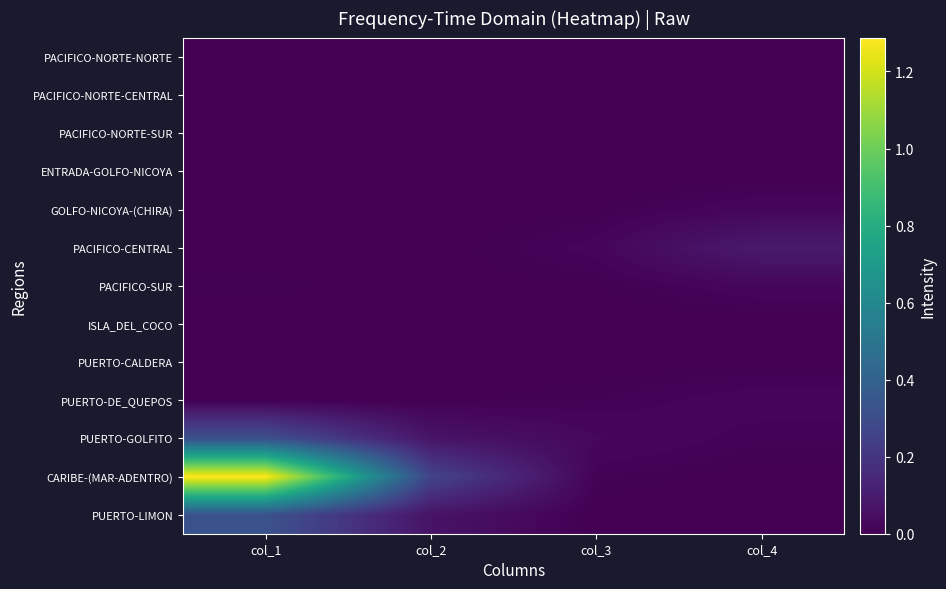

Rank the series at col_4 from lowest to highest value.

PACIFICO-NORTE-NORTE, PACIFICO-NORTE-CENTRAL, PACIFICO-NORTE-SUR, PUERTO-LIMON, ENTRADA-GOLFO-NICOYA, ISLA_DEL_COCO, CARIBE-(MAR-ADENTRO), PUERTO-CALDERA, PUERTO-GOLFITO, PUERTO-DE_QUEPOS, GOLFO-NICOYA-(CHIRA), PACIFICO-SUR, PACIFICO-CENTRAL